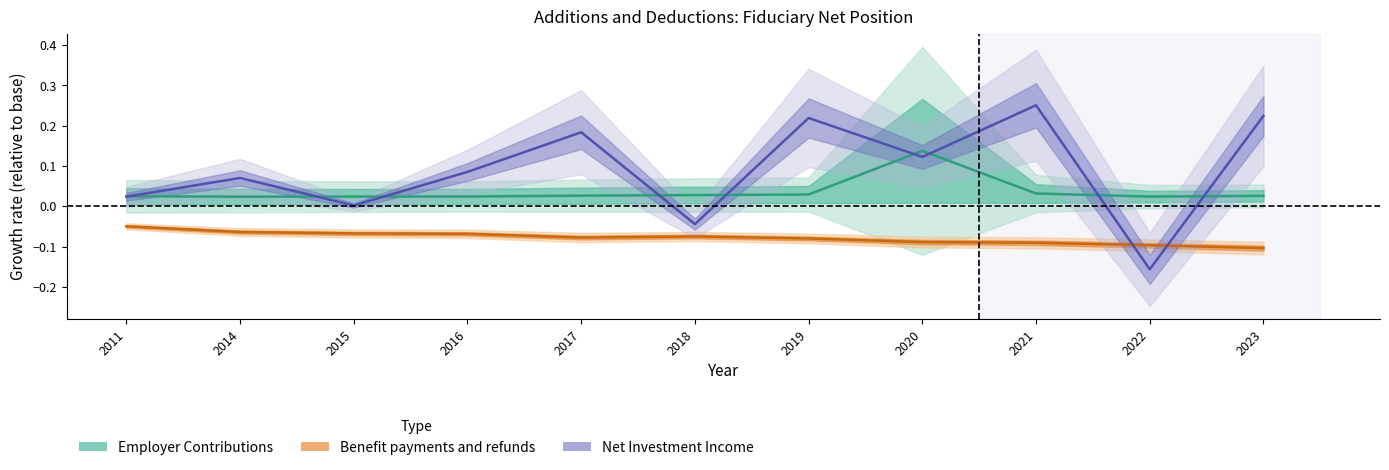

What is the average value of the Benefit payments and refunds series?

-0.1